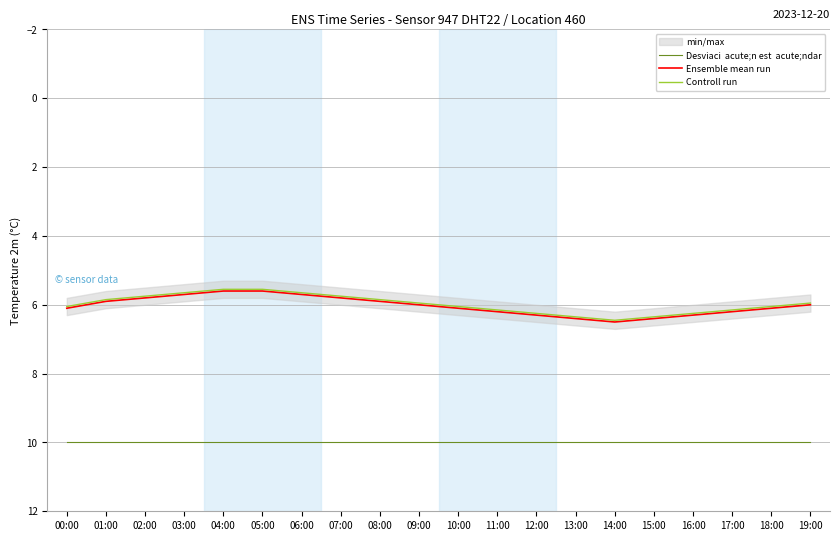

What is the minimum value shown in the chart?

5.5